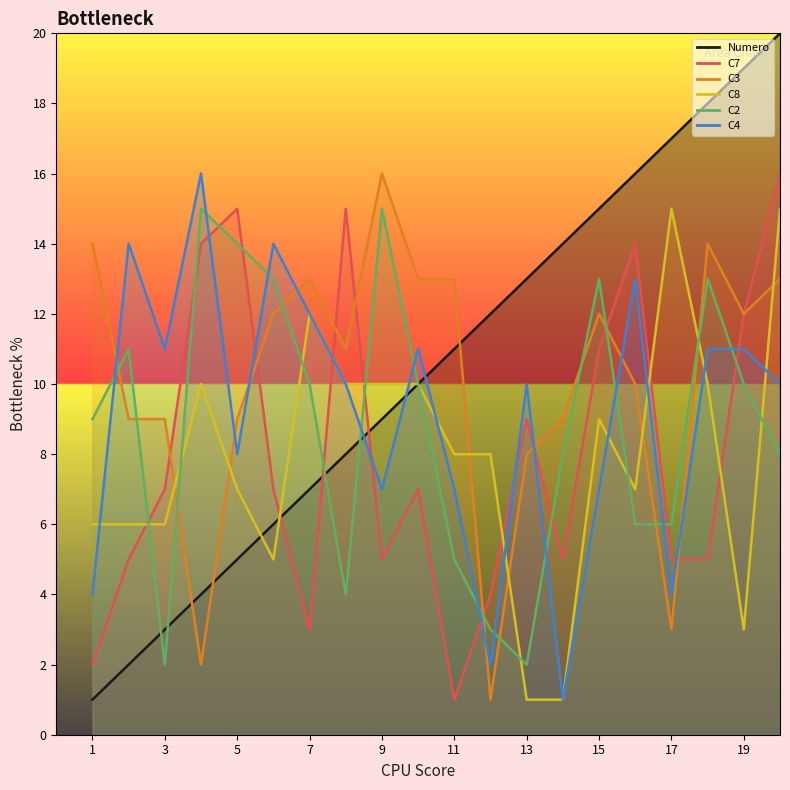

Rank the series at 2 from highest to lowest value.

C4, C2, C3, C8, C7, Numero